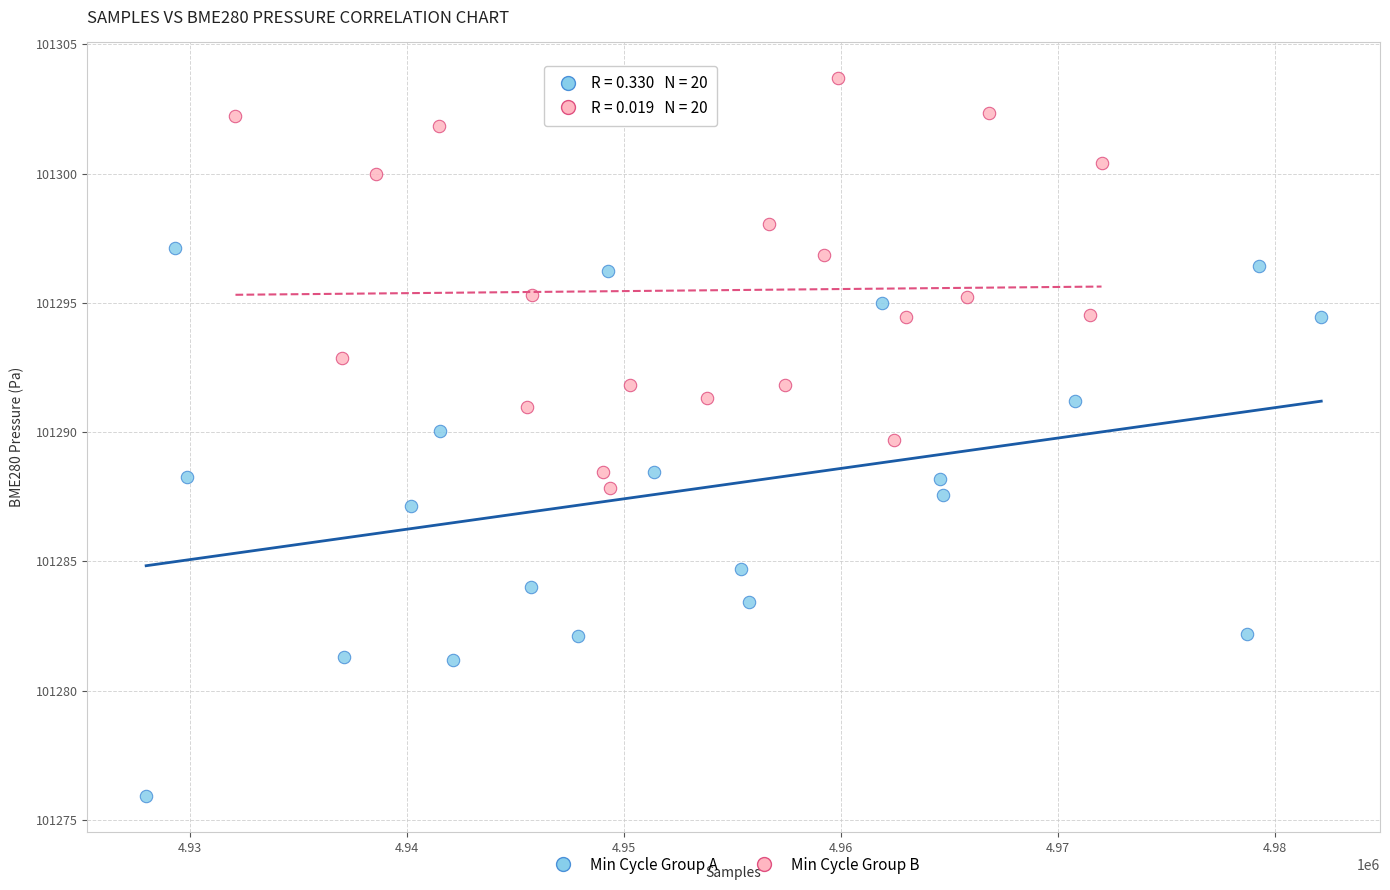

Which series reaches the minimum Y coordinate?

Min Cycle Group A